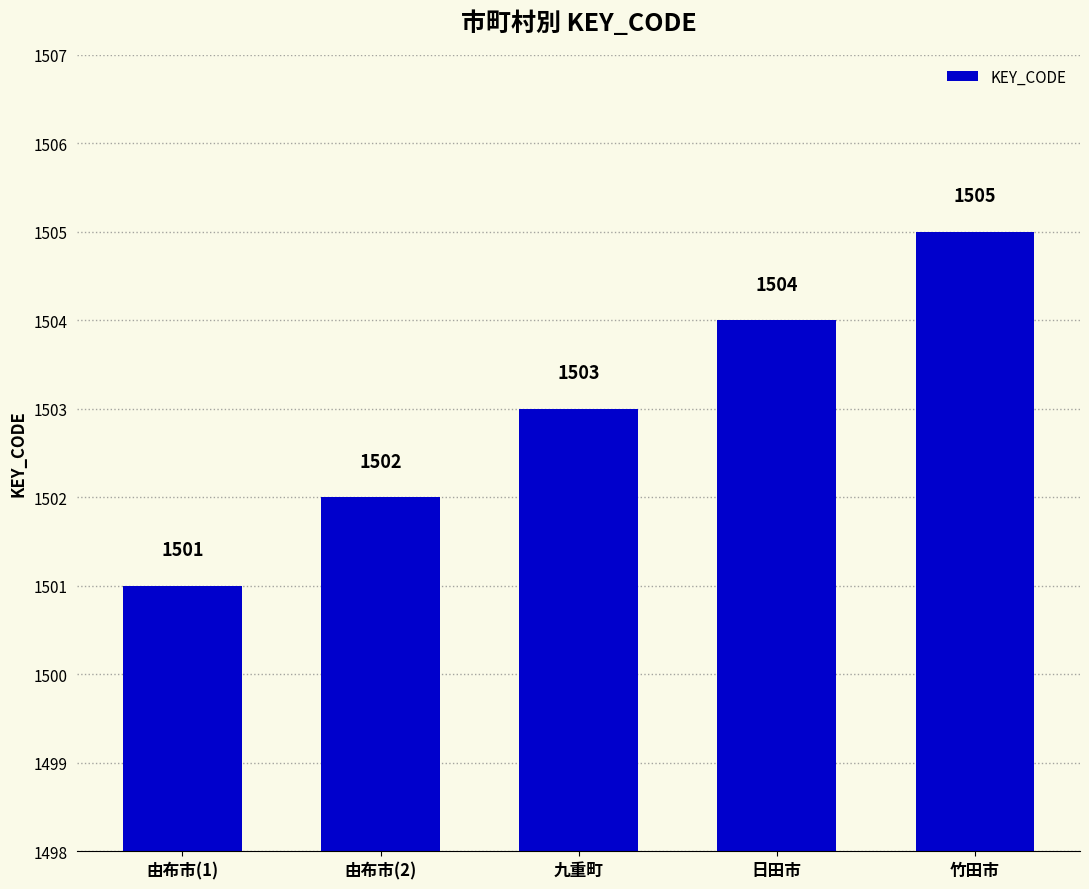

Count the values in the range 1502 to 1504.

3